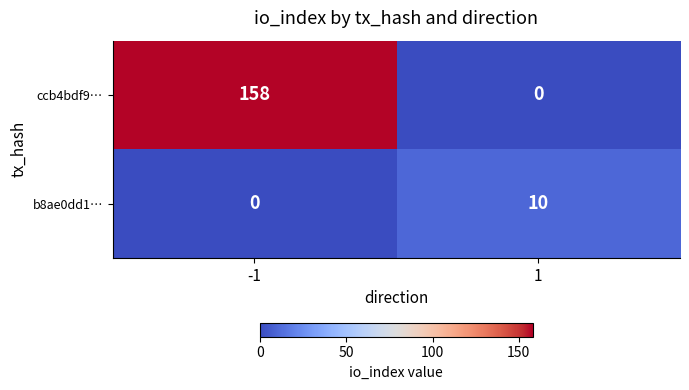

At which category does the chart reach its peak across all series?

-1